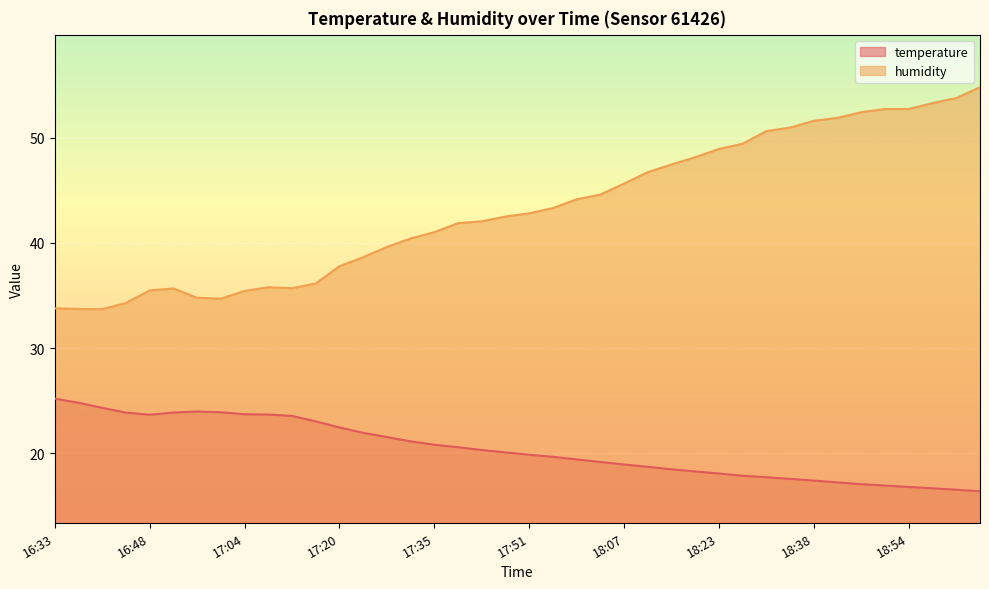

Count the number of categories in the chart.

40